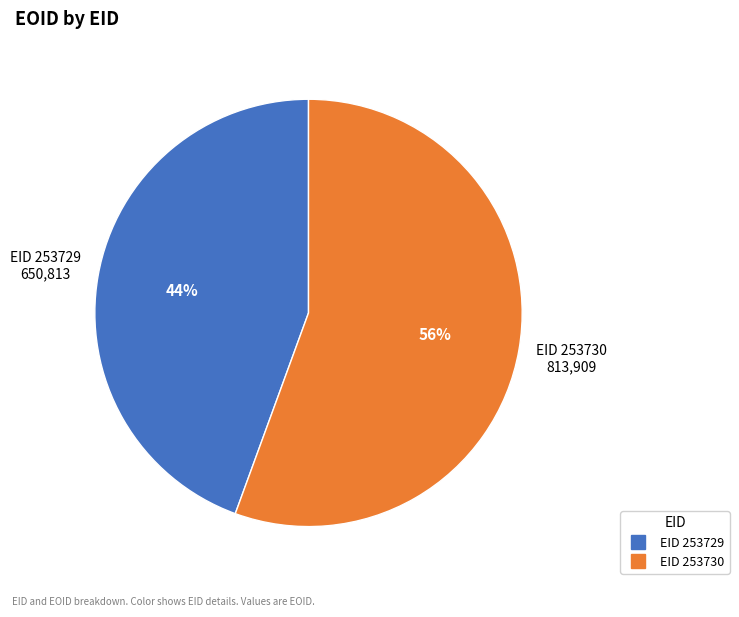

How many segments does this pie chart have?

2